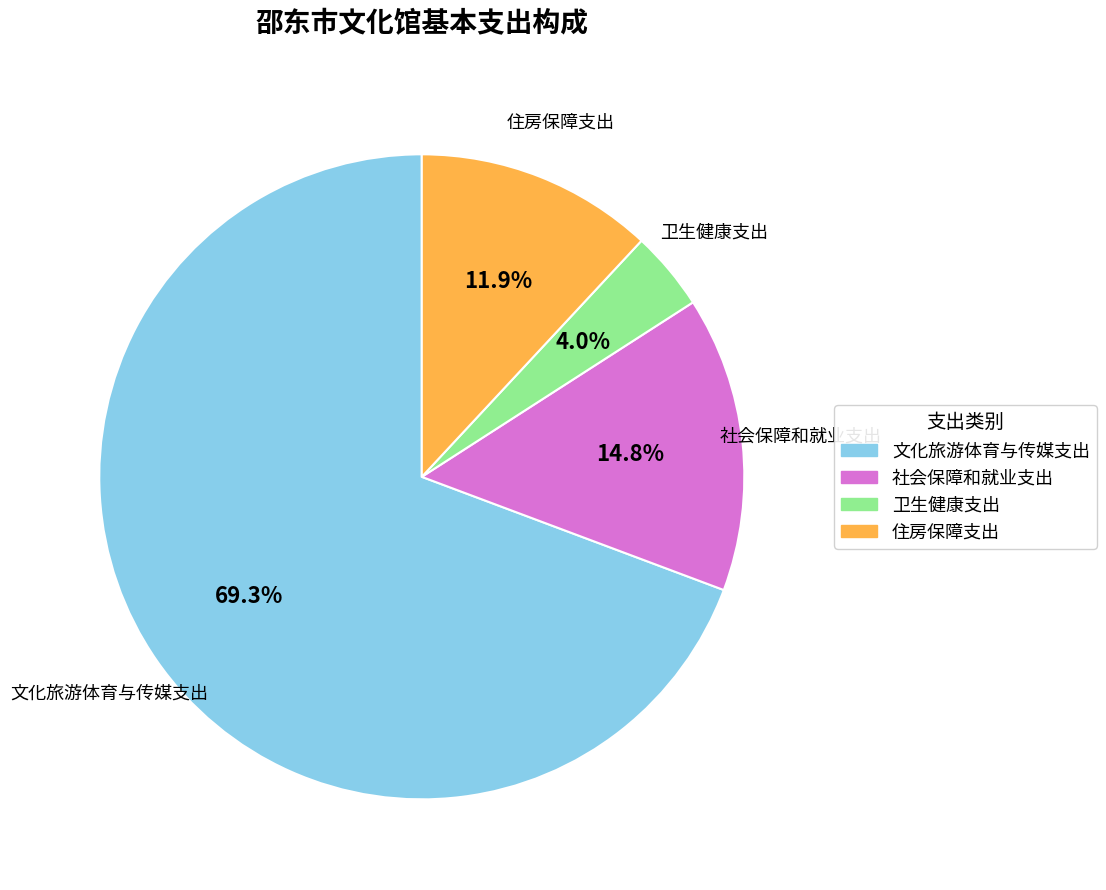

The 卫生健康支出 slice represents 16% of the pie. True or false?

False